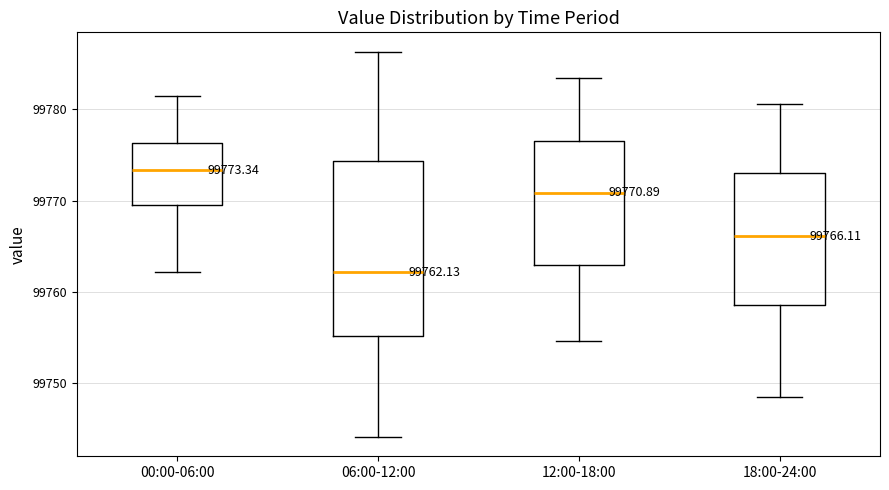

Which box has the lowest median line?

06:00-12:00